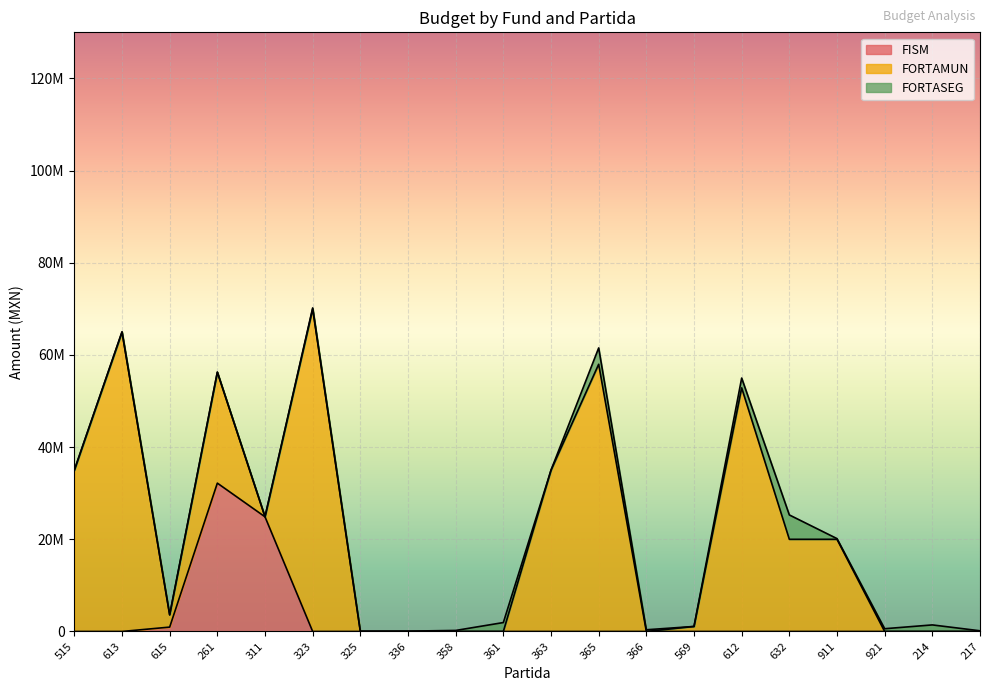

What are all the series names shown in the legend?

FISM, FORTAMUN, FORTASEG